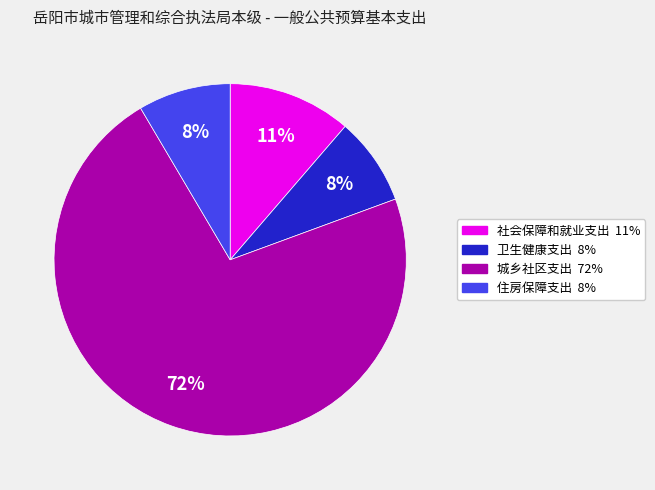

True or false: 卫生健康支出 accounts for 1% of the total.

False